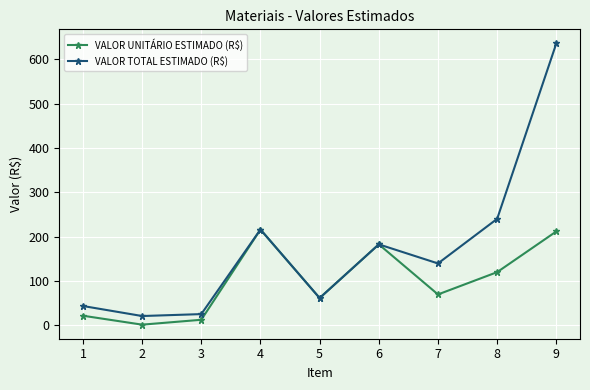

The value of VALOR TOTAL ESTIMADO (R$) at 7 is 139.9. True or false?

True